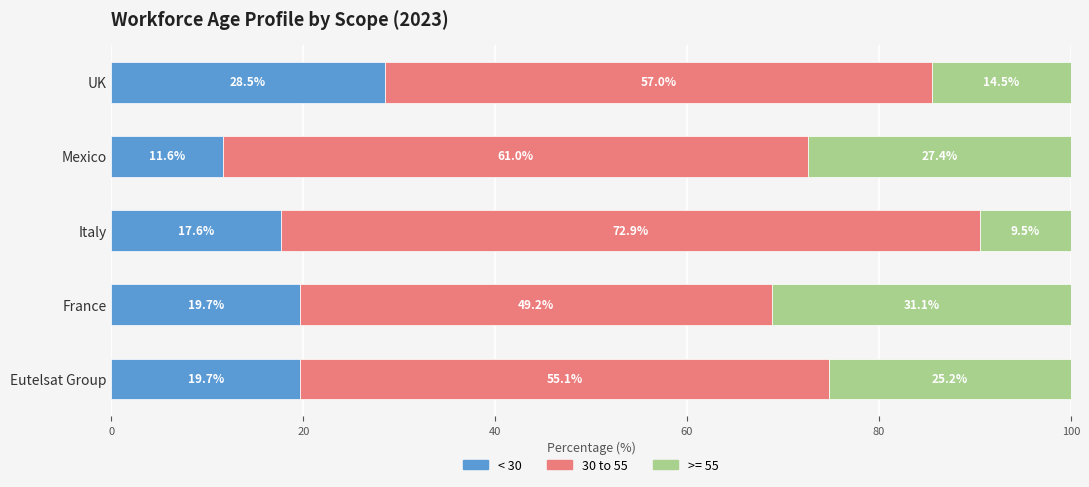

What is the minimum value for < 30?

11.6